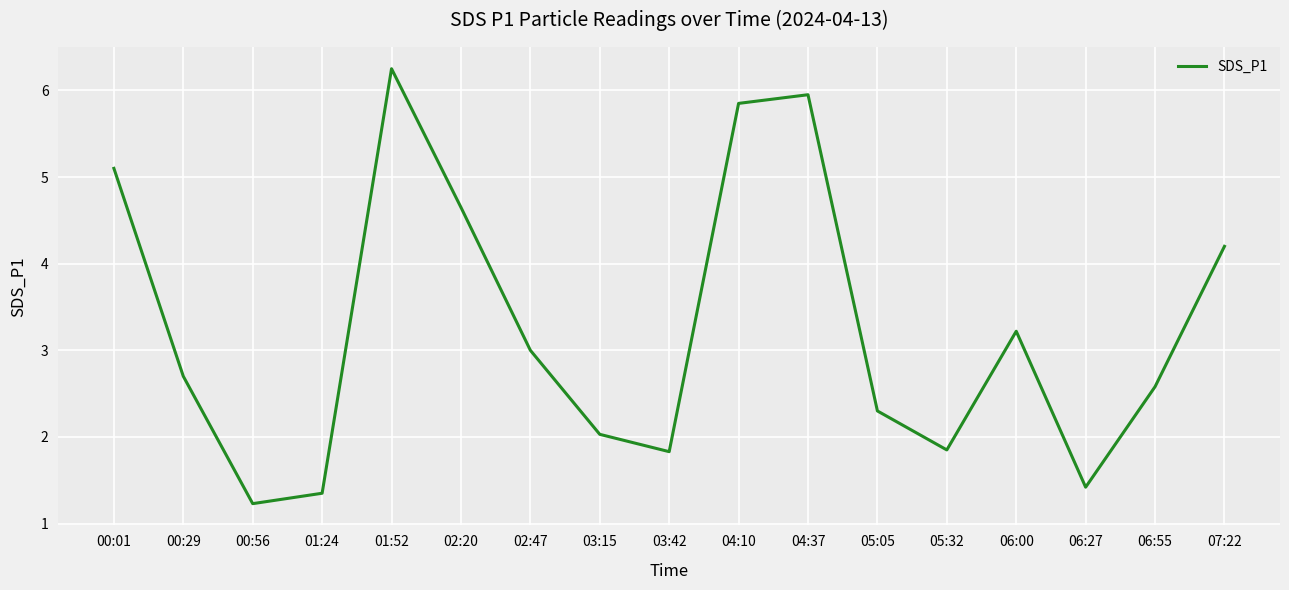

What is the change in value from 00:56 to 05:32?

+0.6